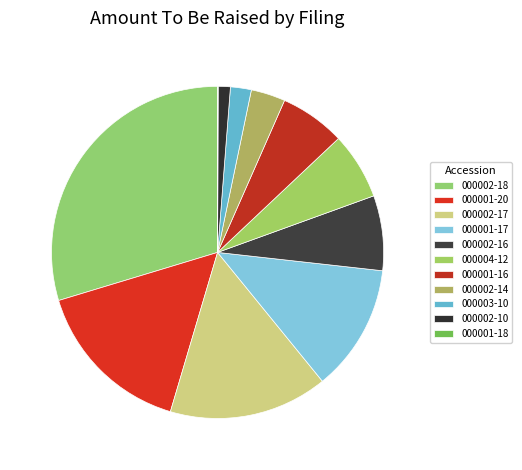

Is there a majority slice in this chart?

No